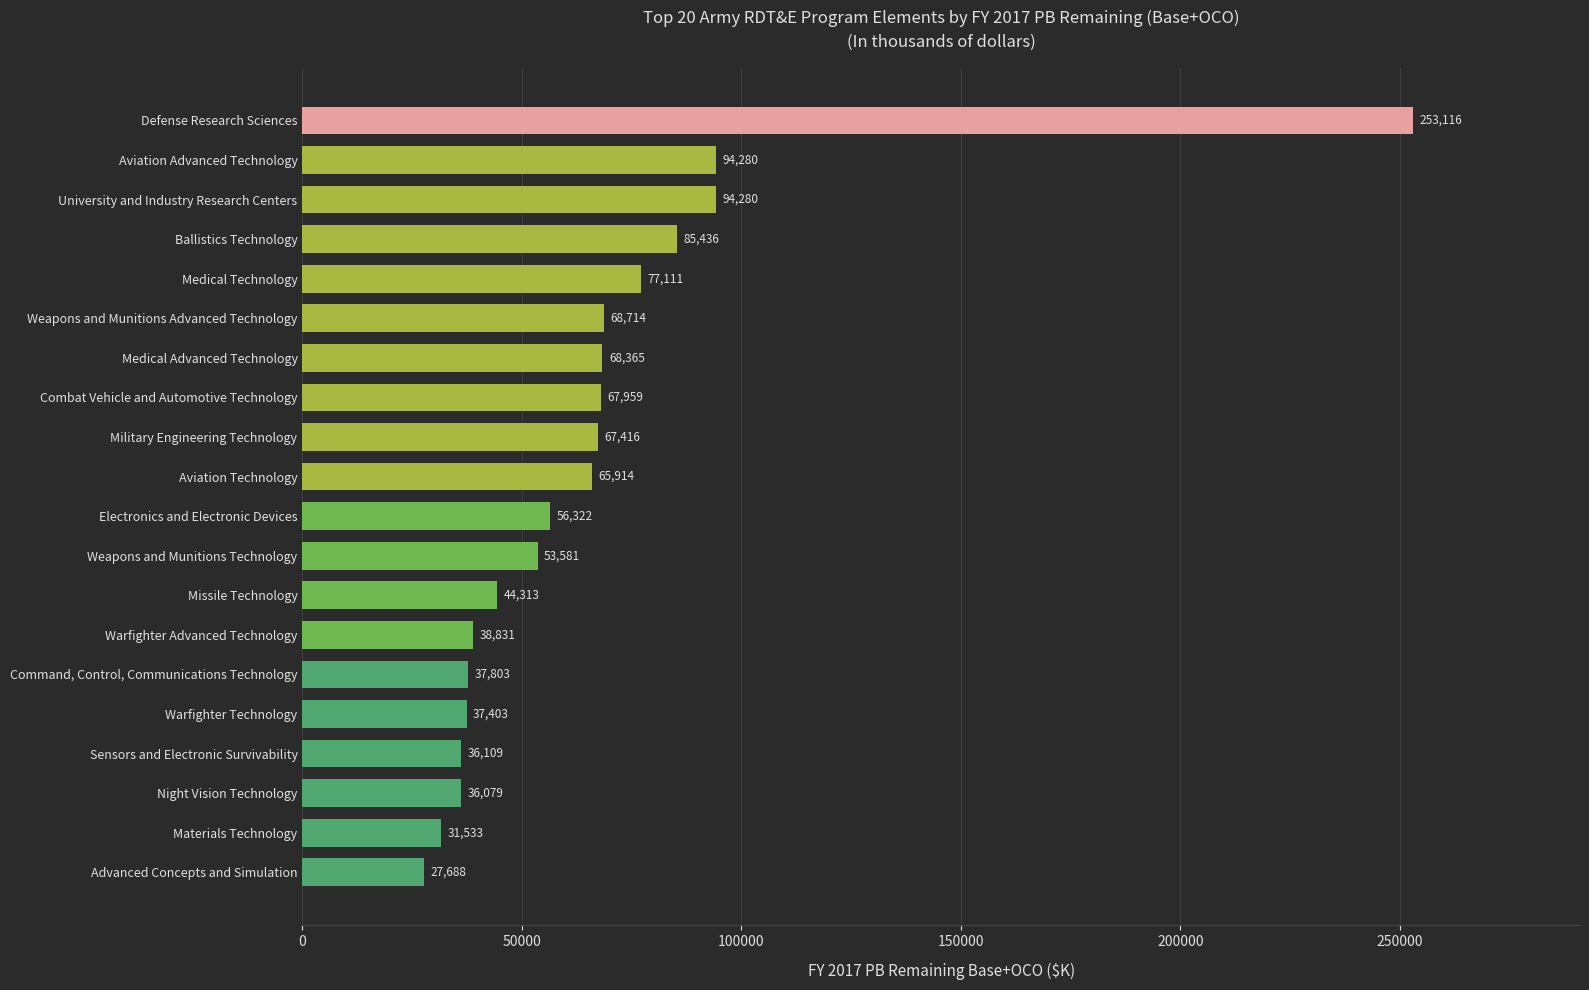

What is the difference between the maximum and second lowest values?

221583